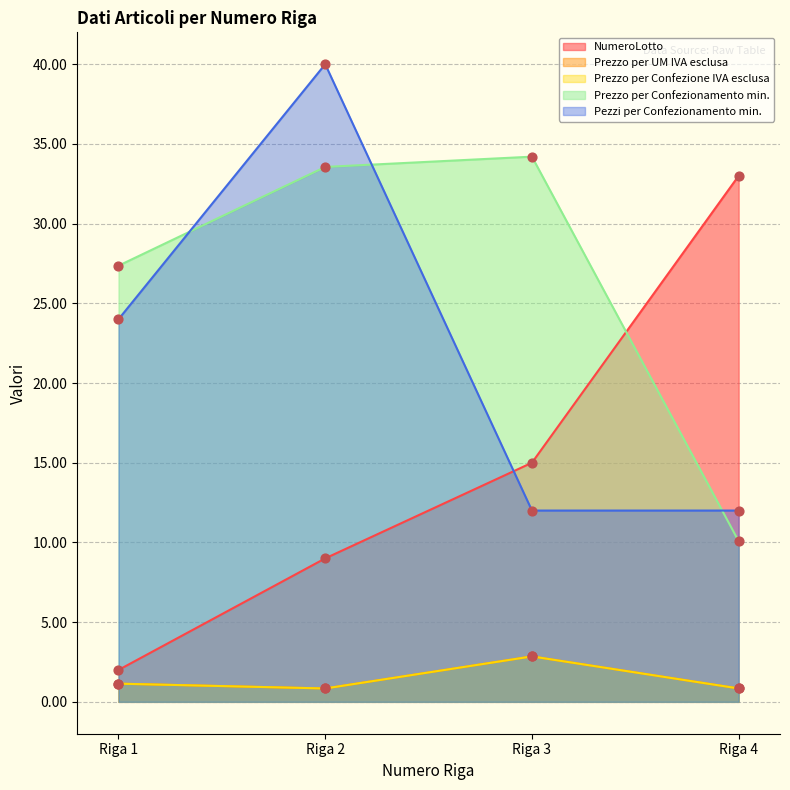

What is the total value across all series at Riga 4?

56.8